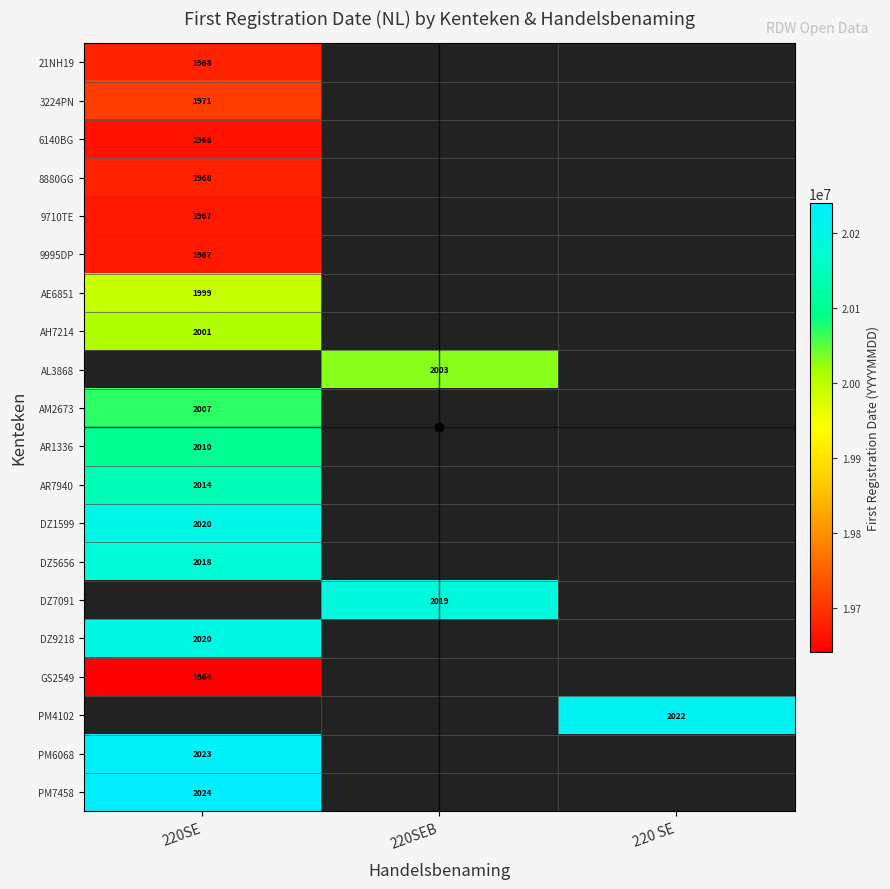

Is it true that PM4102 equals 2022 at 220 SE?

True